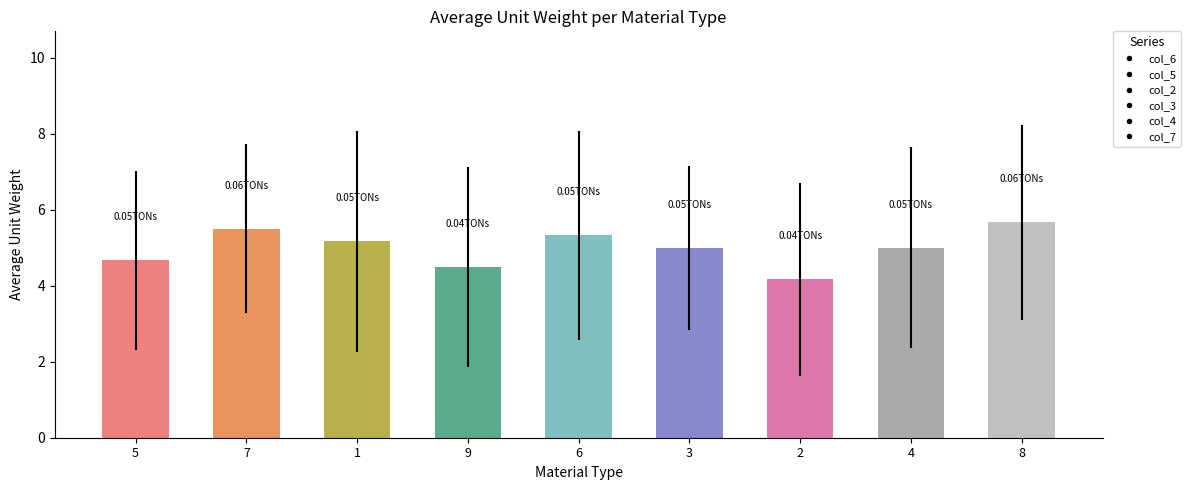

What is the smallest value displayed?

4.2